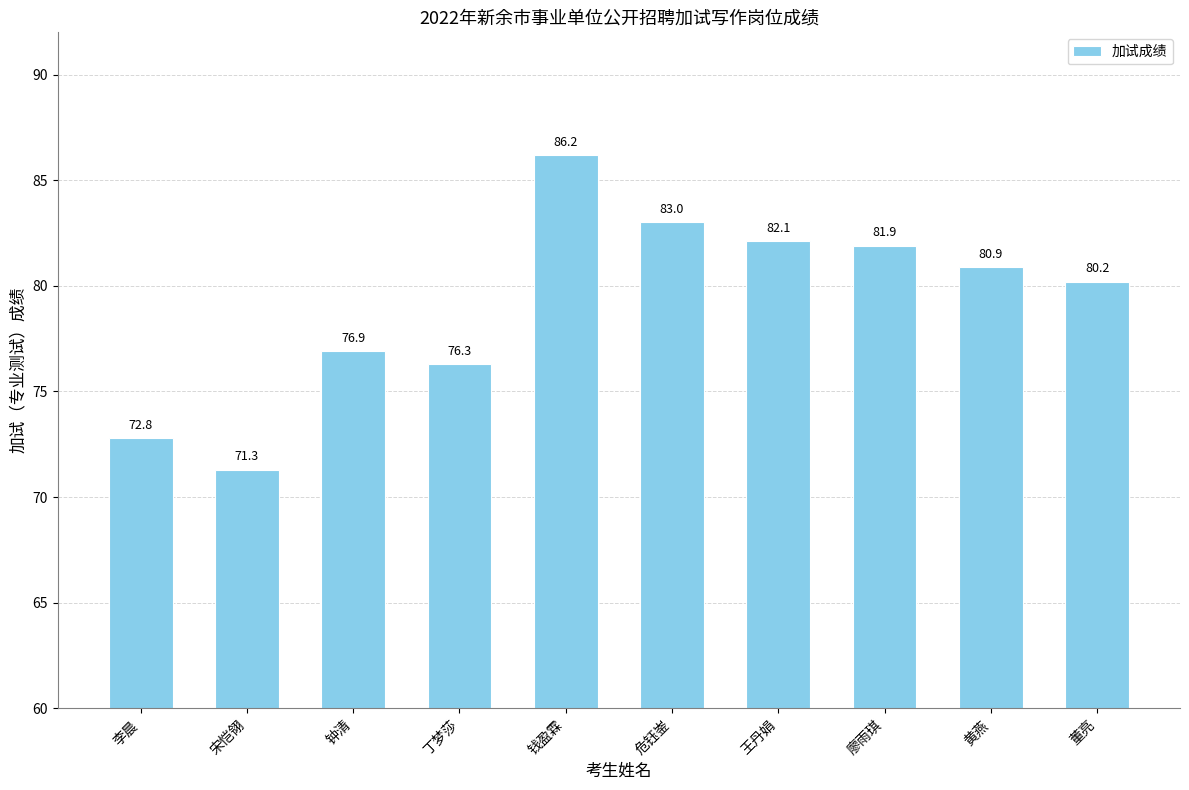

What is the change in value from 钱盈霖 to 廖雨琪?

-4.3